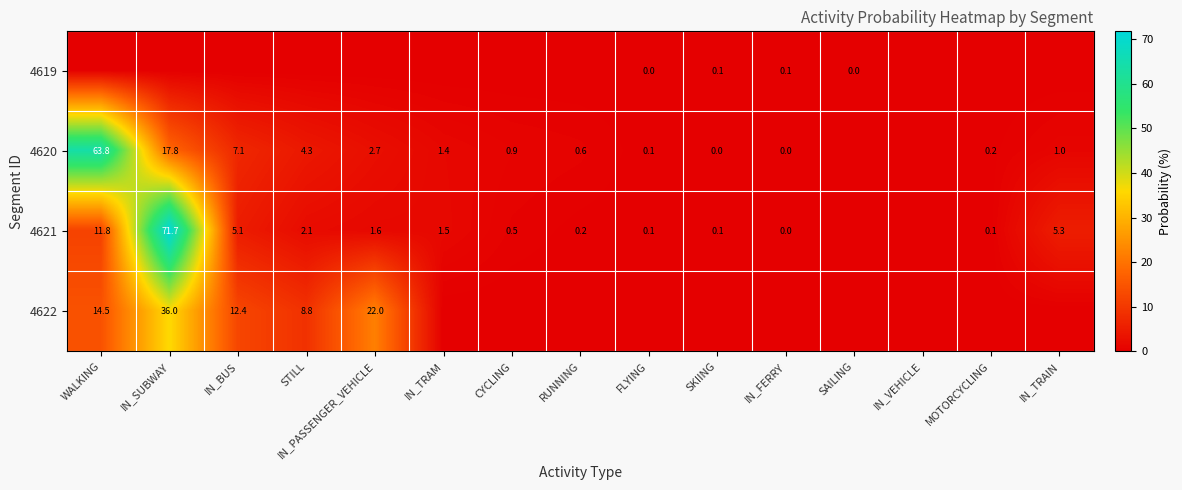

Between STILL and IN_SUBWAY, which is larger?

STILL